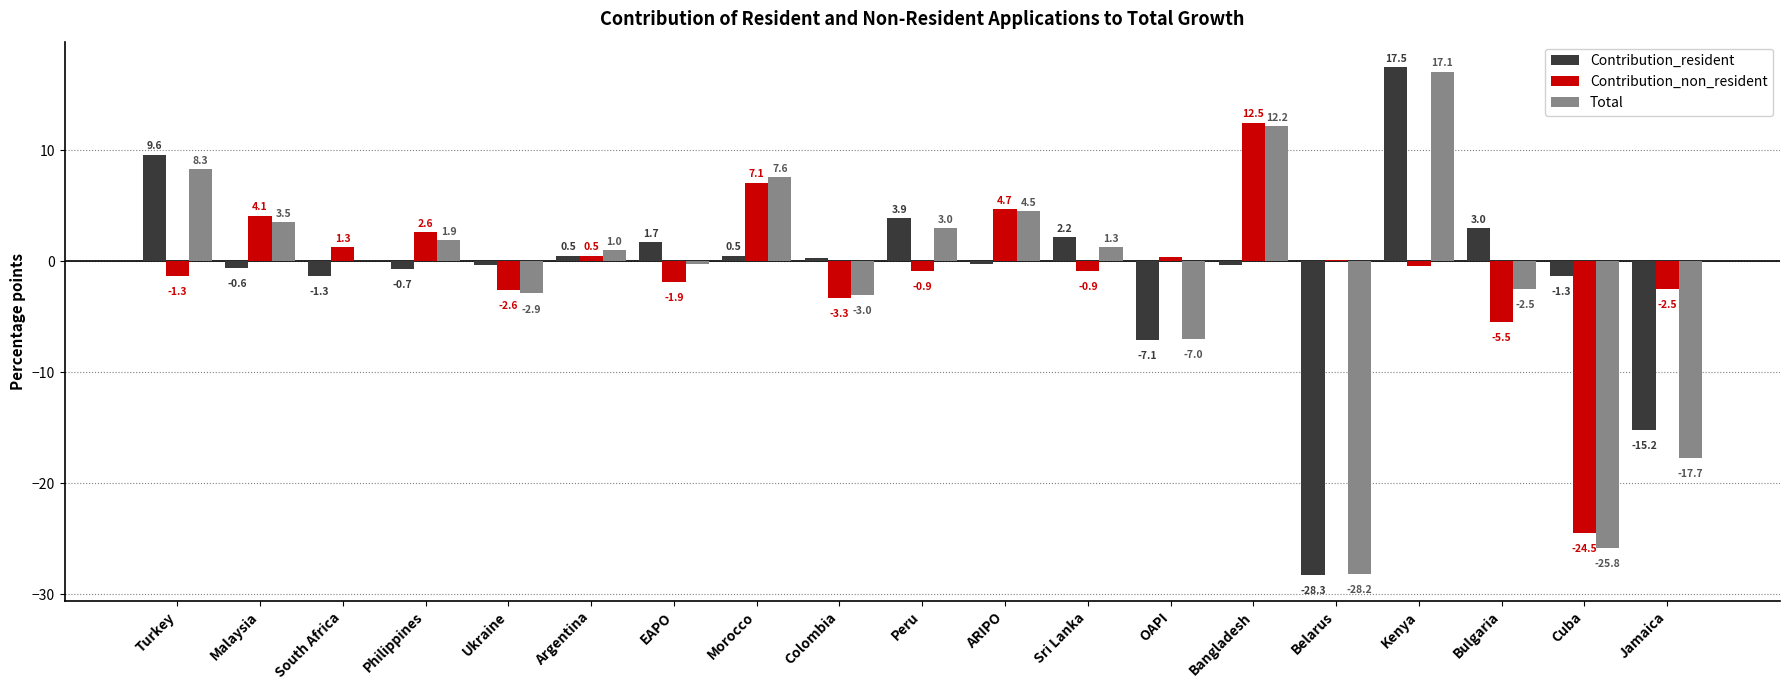

Reading right to left, list all the values displayed in this chart.

Contribution_resident: Jamaica=-15.2	Cuba=-1.3	Bulgaria=3.0	Kenya=17.5	Belarus=-28.3	Bangladesh=-0.3	OAPI=-7.1	Sri Lanka=2.2	ARIPO=-0.2	Peru=3.9	Colombia=0.3	Morocco=0.5	EAPO=1.7	Argentina=0.5	Ukraine=-0.3	Philippines=-0.7	South Africa=-1.3	Malaysia=-0.6	Turkey=9.6
Contribution_non_resident: Jamaica=-2.5	Cuba=-24.5	Bulgaria=-5.5	Kenya=-0.4	Belarus=0.1	Bangladesh=12.5	OAPI=0.4	Sri Lanka=-0.9	ARIPO=4.7	Peru=-0.9	Colombia=-3.3	Morocco=7.1	EAPO=-1.9	Argentina=0.5	Ukraine=-2.6	Philippines=2.6	South Africa=1.3	Malaysia=4.1	Turkey=-1.3
Total: Jamaica=-17.7	Cuba=-25.8	Bulgaria=-2.5	Kenya=17.1	Belarus=-28.2	Bangladesh=12.2	OAPI=-7.0	Sri Lanka=1.3	ARIPO=4.5	Peru=3.0	Colombia=-3.0	Morocco=7.6	EAPO=-0.2	Argentina=1.0	Ukraine=-2.9	Philippines=1.9	South Africa=0.0	Malaysia=3.5	Turkey=8.3